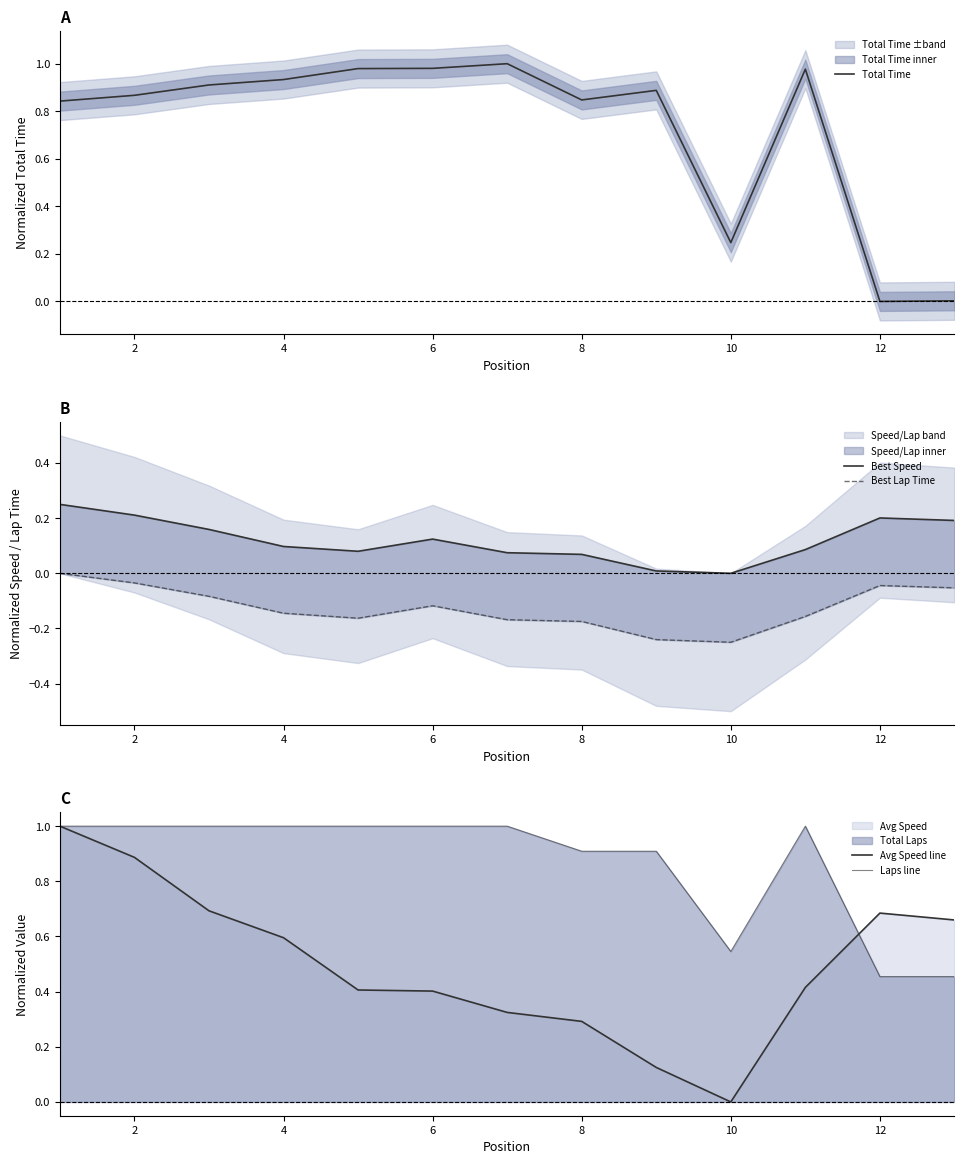

What is the value of the Laps line point at the 7th from the left?

1.0